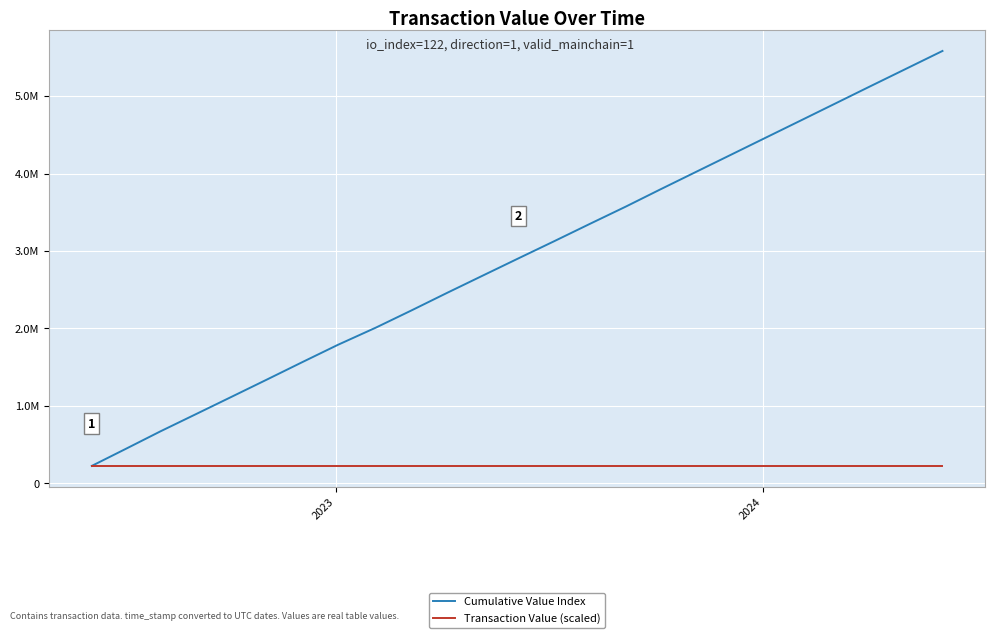

Is this an area chart (filled region under the line)?

No